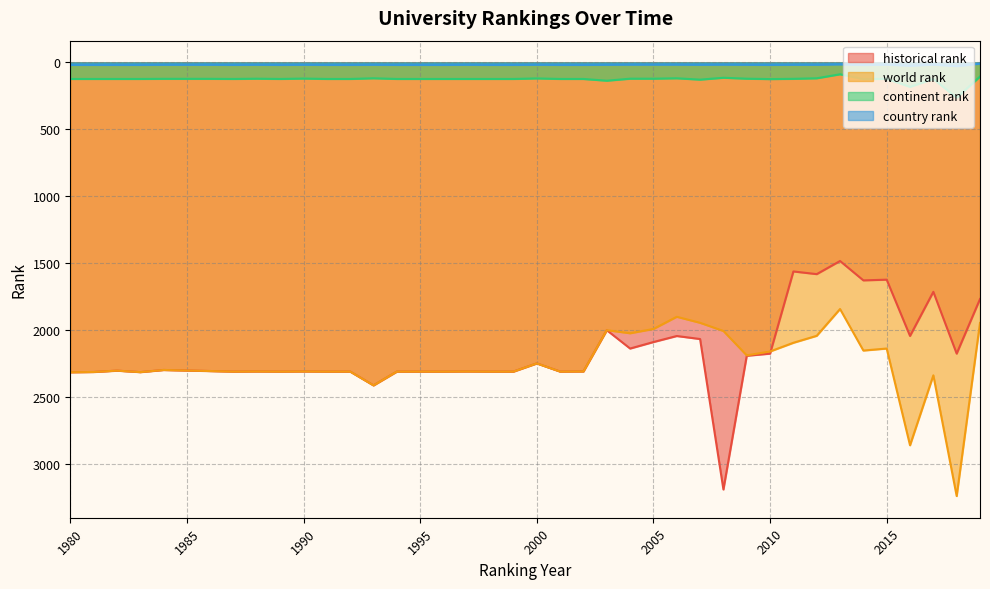

Which category has the lowest value across all series?

2019